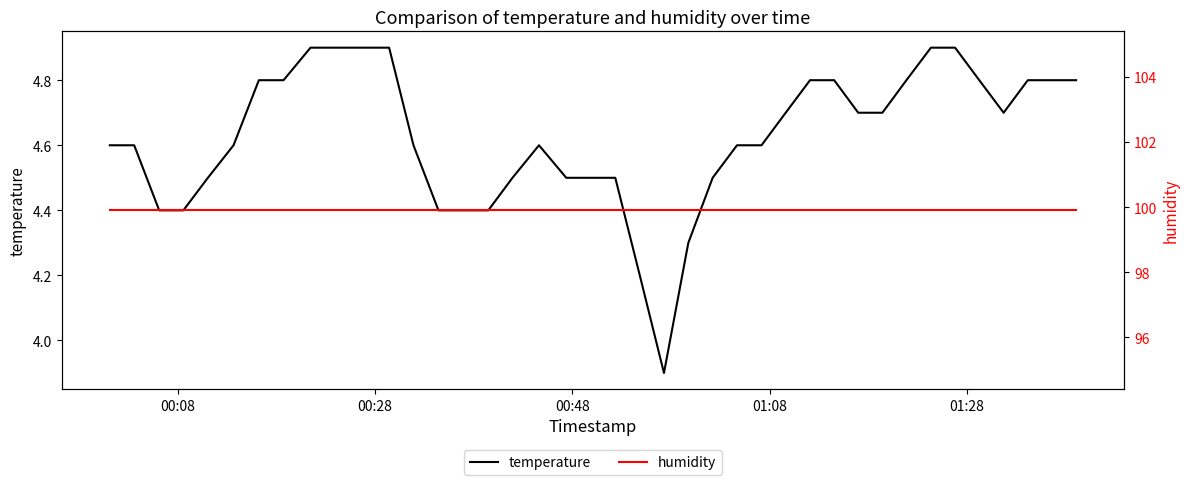

Which series has the largest total across all categories?

humidity